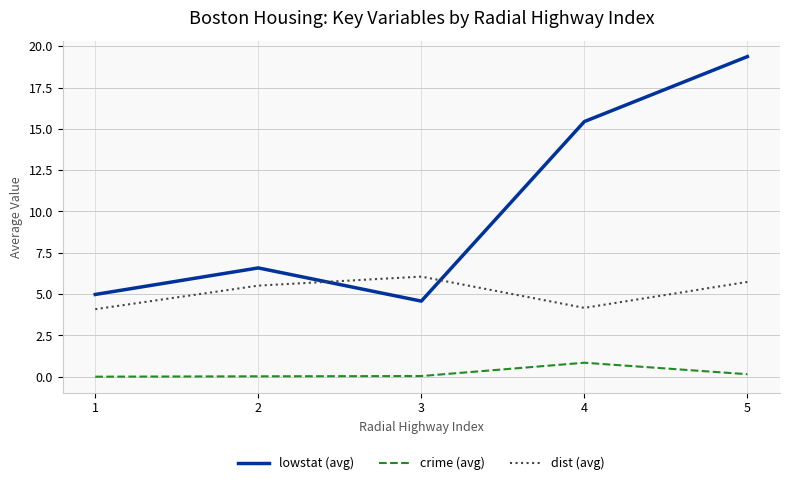

What is the difference between the maximum and second lowest values in the crime (avg) series?

0.8